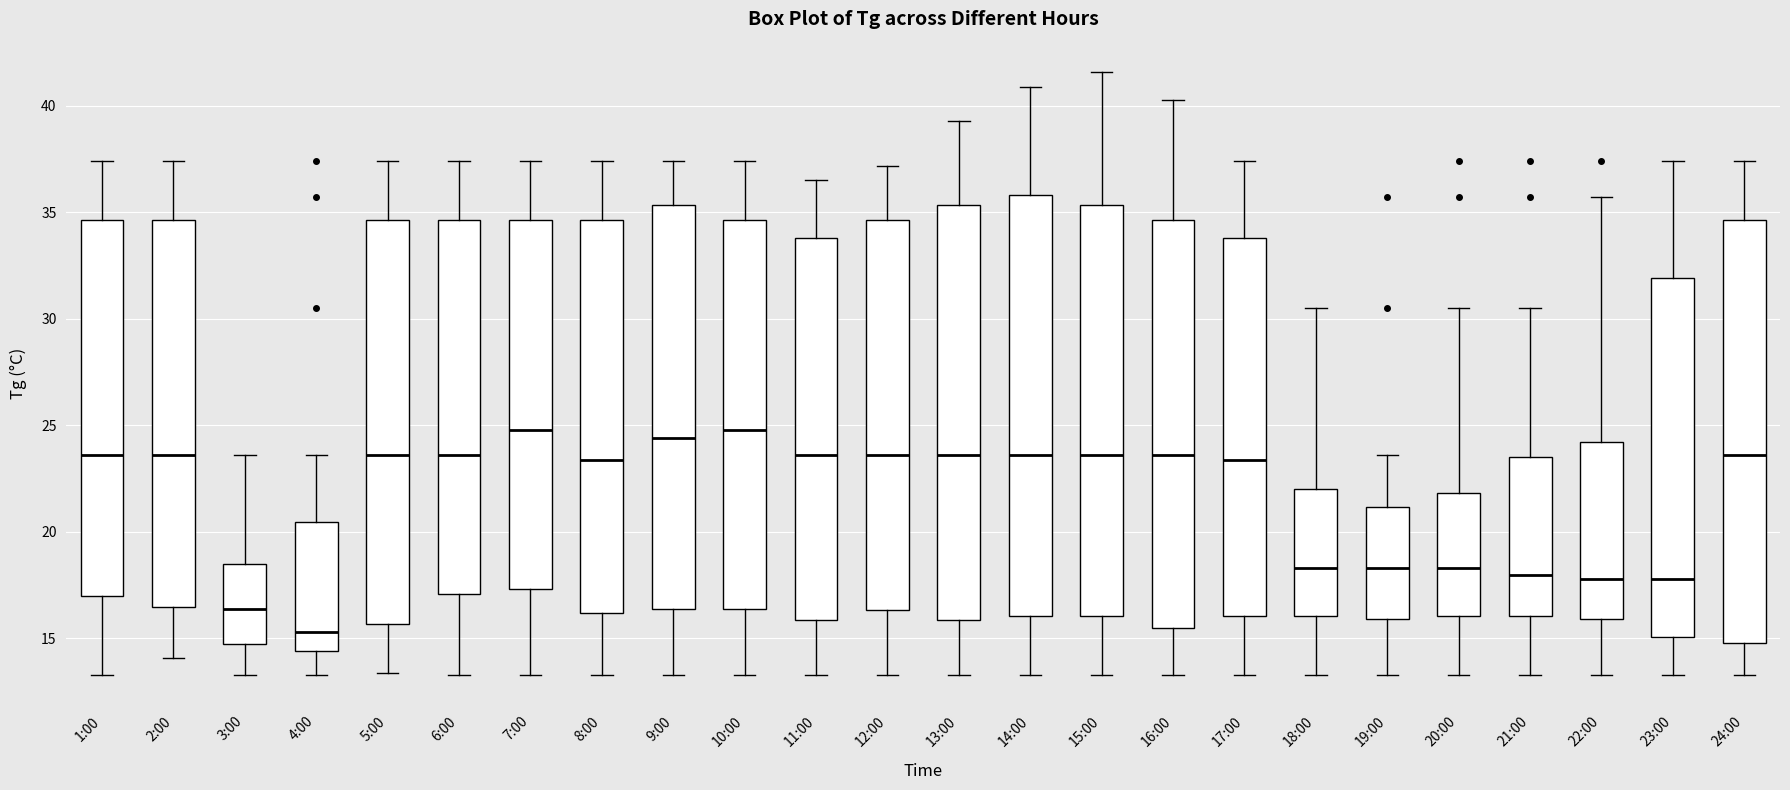

Reading left to right, read every box against the y-axis: the position of its median line, the range the box covers, and the ends of its whiskers. The values are not printed on the chart, so give them approximately, as read against the axis.

1:00: median 23.5, box 17.0 to 34.5, whiskers 13.5 to 37.5
2:00: median 23.5, box 16.5 to 34.5, whiskers 14.0 to 37.5
3:00: median 16.5, box 15.0 to 18.5, whiskers 13.5 to 23.5
4:00: median 15.5, box 14.5 to 20.5, whiskers 13.5 to 23.5
5:00: median 23.5, box 15.5 to 34.5, whiskers 13.5 to 37.5
6:00: median 23.5, box 17.0 to 34.5, whiskers 13.5 to 37.5
7:00: median 25.0, box 17.5 to 34.5, whiskers 13.5 to 37.5
8:00: median 23.5, box 16.0 to 34.5, whiskers 13.5 to 37.5
9:00: median 24.5, box 16.5 to 35.5, whiskers 13.5 to 37.5
10:00: median 25.0, box 16.5 to 34.5, whiskers 13.5 to 37.5
11:00: median 23.5, box 16.0 to 34.0, whiskers 13.5 to 36.5
12:00: median 23.5, box 16.5 to 34.5, whiskers 13.5 to 37.0
13:00: median 23.5, box 16.0 to 35.5, whiskers 13.5 to 39.5
14:00: median 23.5, box 16.0 to 36.0, whiskers 13.5 to 41.0
15:00: median 23.5, box 16.0 to 35.5, whiskers 13.5 to 41.5
16:00: median 23.5, box 15.5 to 34.5, whiskers 13.5 to 40.5
17:00: median 23.5, box 16.0 to 34.0, whiskers 13.5 to 37.5
18:00: median 18.5, box 16.0 to 22.0, whiskers 13.5 to 30.5
19:00: median 18.5, box 16.0 to 21.0, whiskers 13.5 to 23.5
20:00: median 18.5, box 16.0 to 22.0, whiskers 13.5 to 30.5
21:00: median 18.0, box 16.0 to 23.5, whiskers 13.5 to 30.5
22:00: median 18.0, box 16.0 to 24.0, whiskers 13.5 to 35.5
23:00: median 18.0, box 15.0 to 32.0, whiskers 13.5 to 37.5
24:00: median 23.5, box 15.0 to 34.5, whiskers 13.5 to 37.5